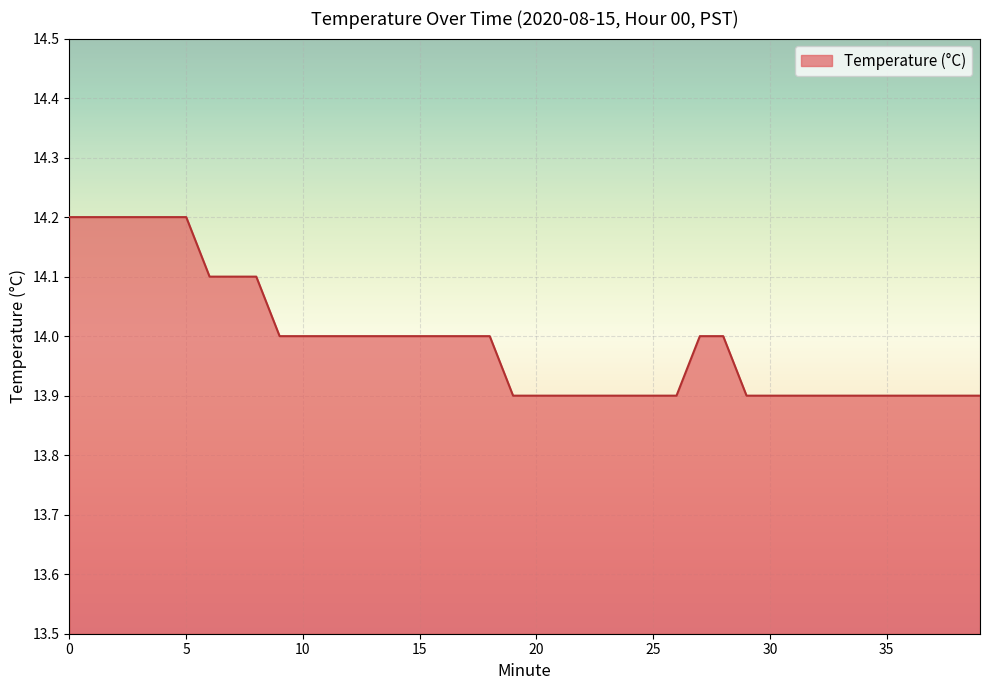

What is the greatest value displayed?

14.2